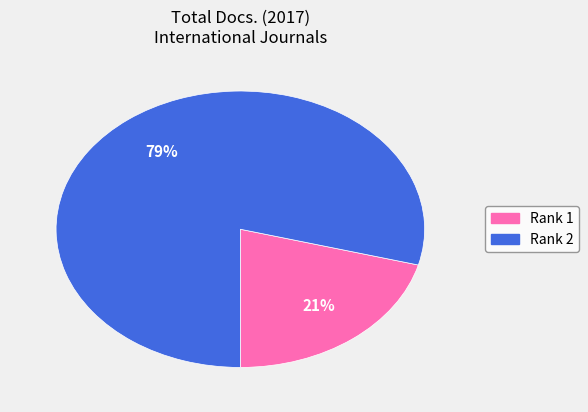

To the nearest percent, what is the difference between the largest and smallest slice percentages?

58%